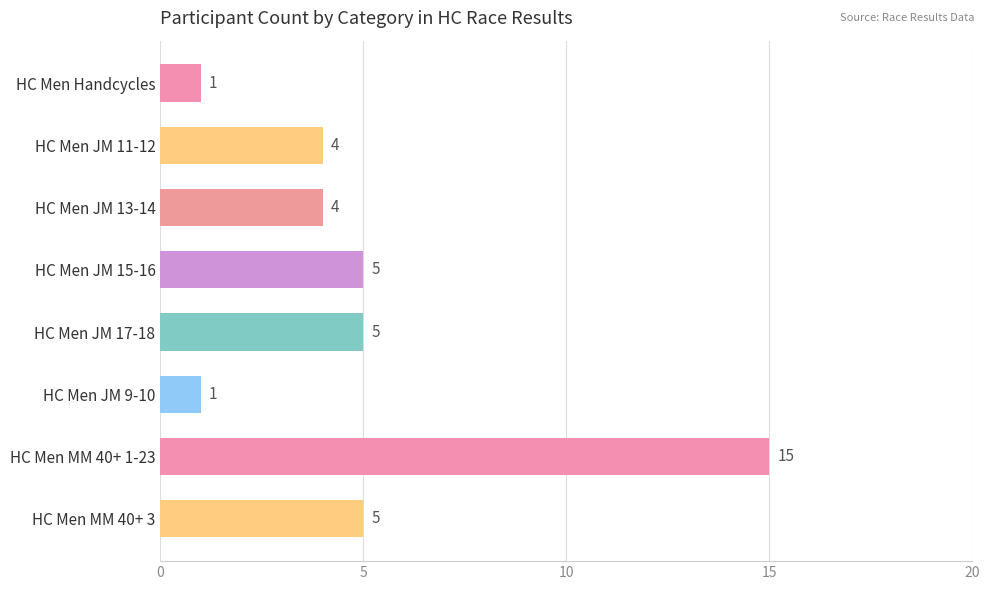

What is the label of the 2nd bar from the bottom?

HC Men MM 40+ 1-23